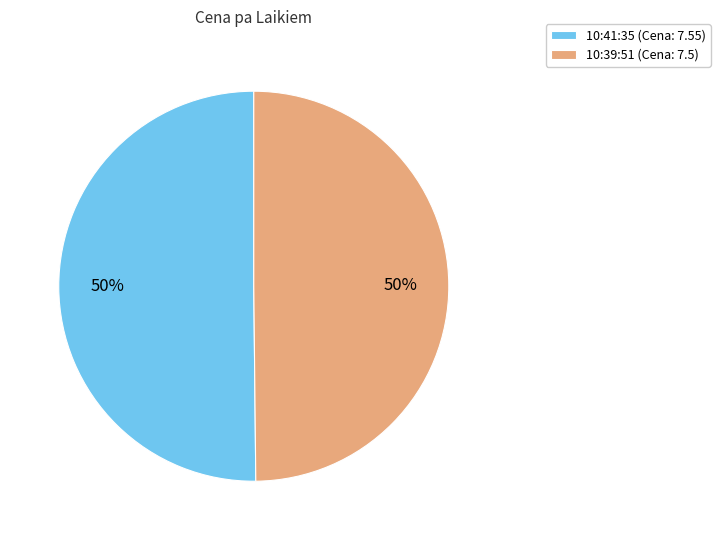

To the nearest percent, what percentage of the pie is 10:39:51?

50%